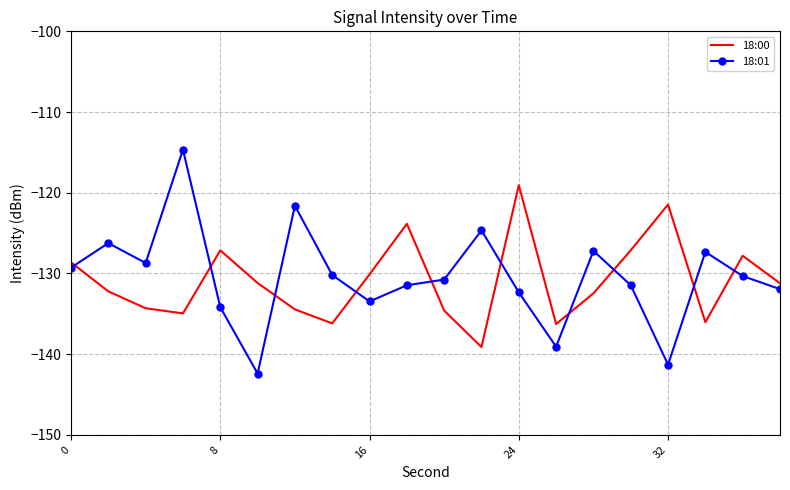

What are all the series names shown in the legend?

18:00, 18:01